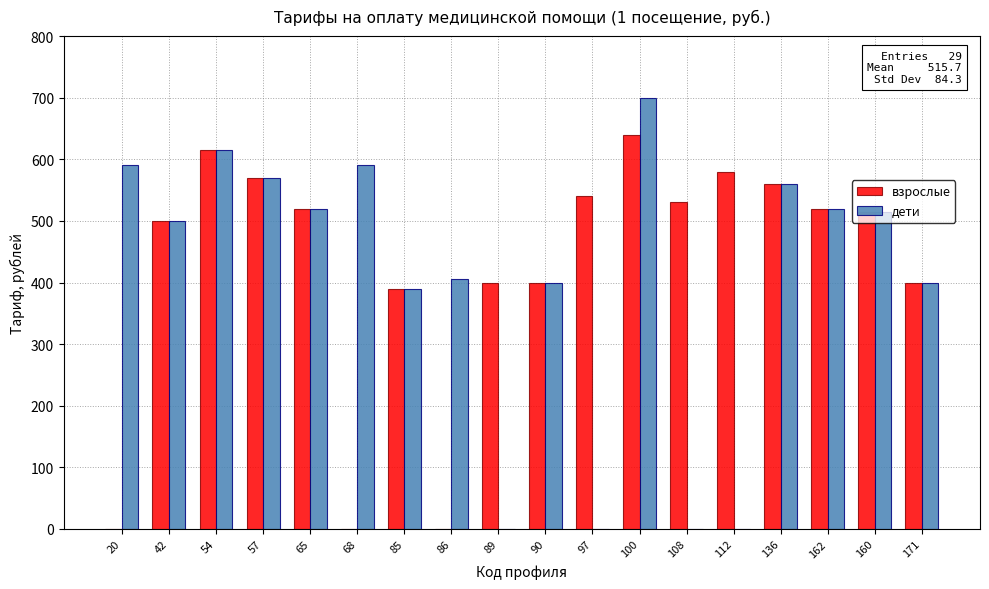

What is the sum of the взрослые values at 136 and 42?

1060